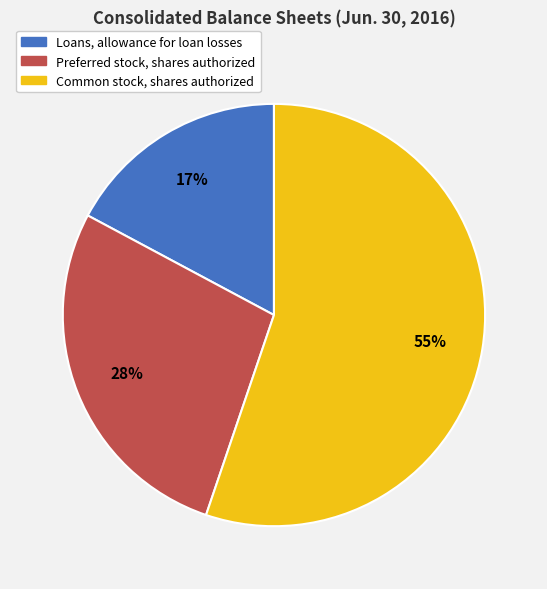

Combined, do Common stock, shares authorized and Loans, allowance for loan losses account for over 50%?

Yes